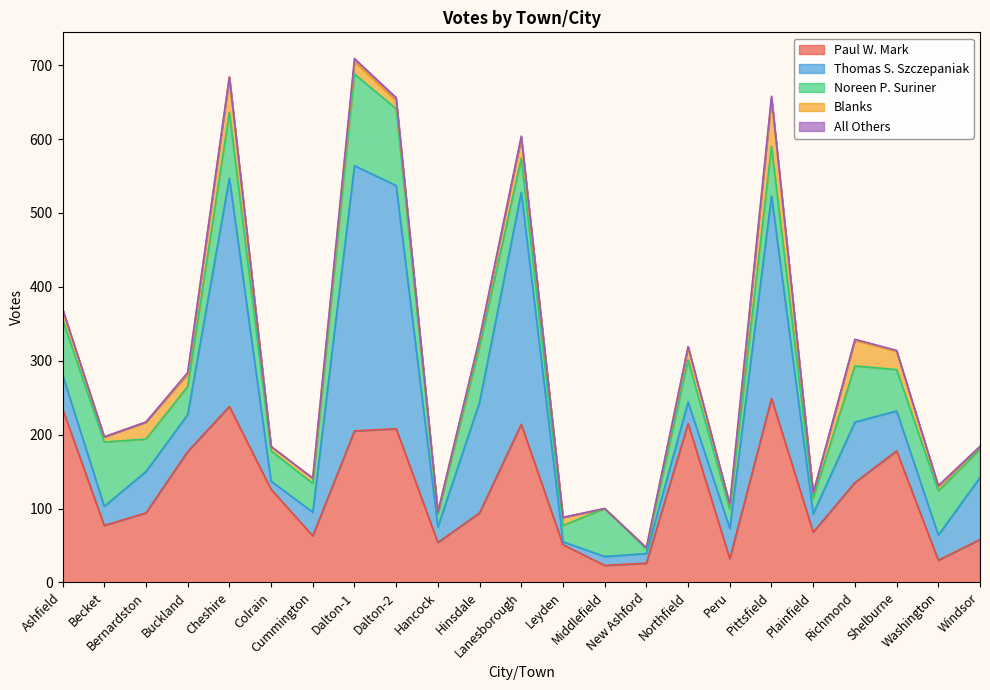

True or false: Noreen P. Suriner has more than 1 interior local peaks.

True